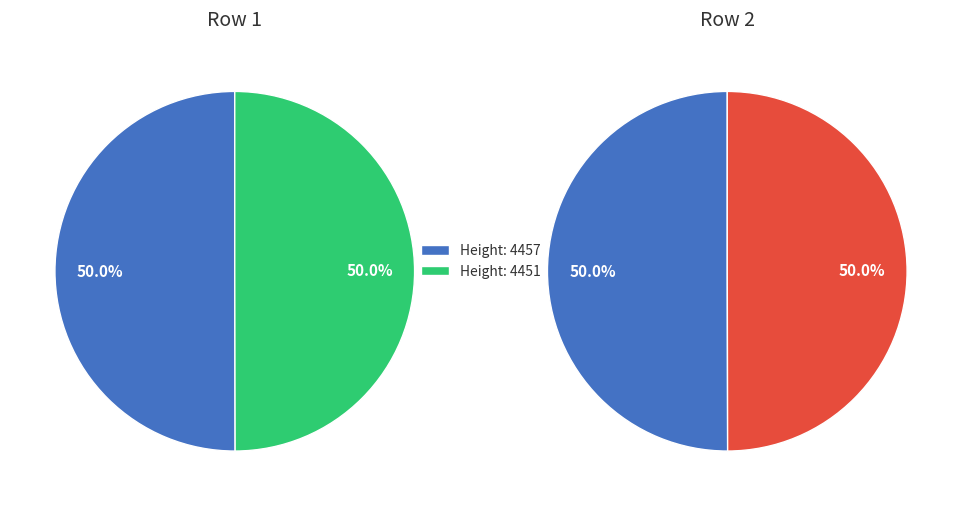

Rank the categories by value from highest to lowest.

Height: 4457, Height: 4451